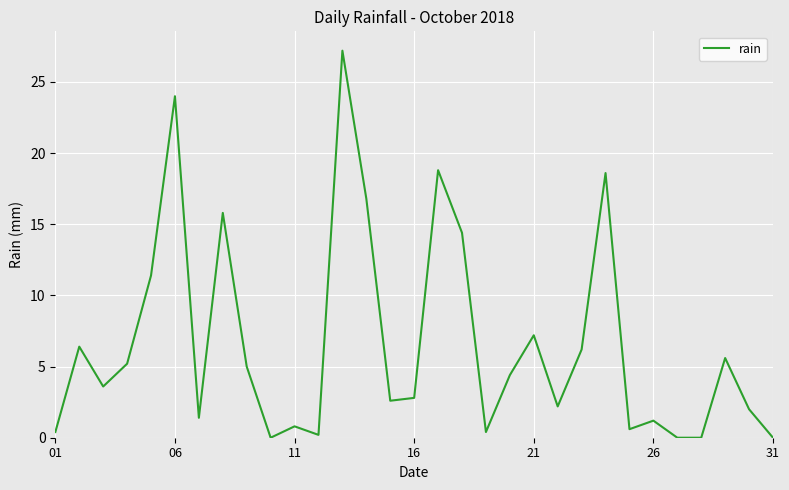

What is the maximum value shown in the chart?

27.2